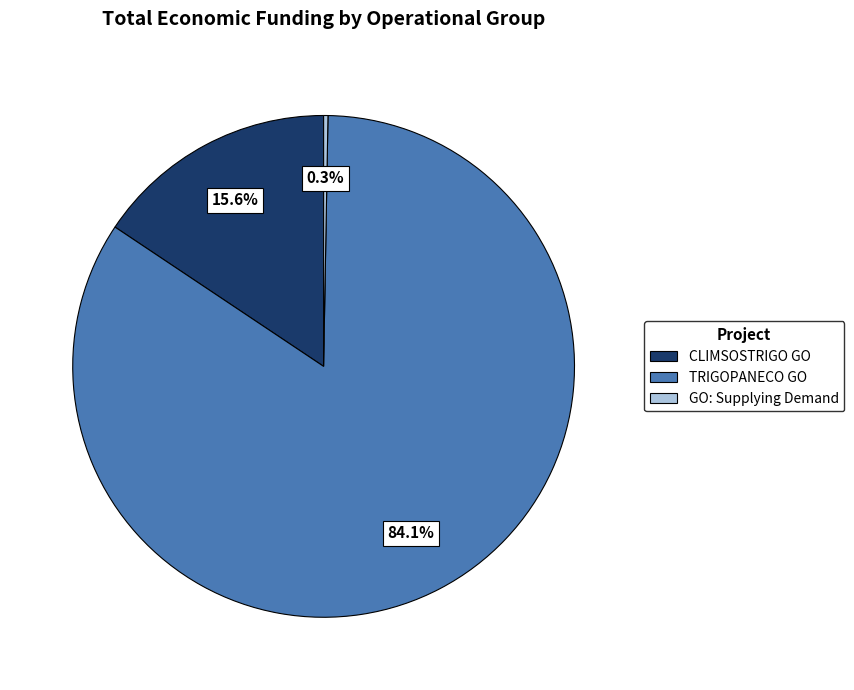

How many slices are in this pie chart?

3